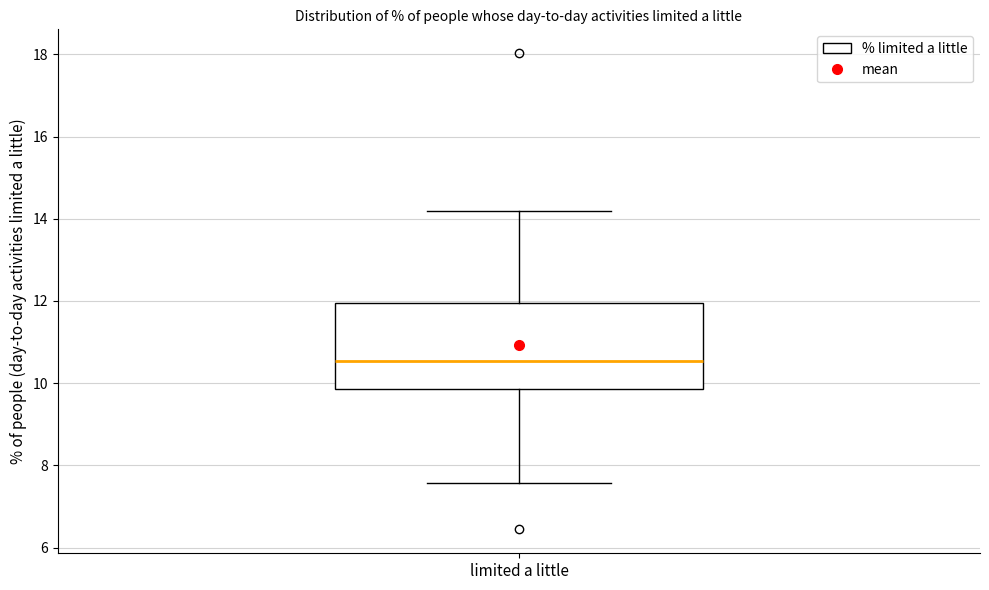

Transcribe this box plot: give where the median line is, the range the box spans, and where the two whiskers end, as read against the y-axis. The values are not printed on the chart, so give them approximately, as read against the axis.

median 10.6, box 9.8 to 12.0, whiskers 7.6 to 14.2